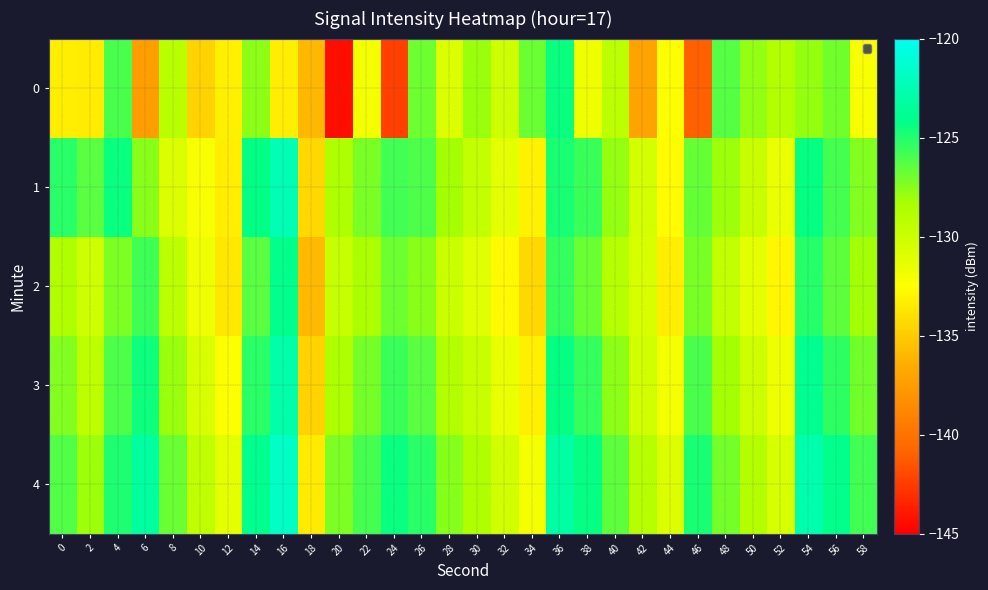

Between 50 and 18, which is larger?

50